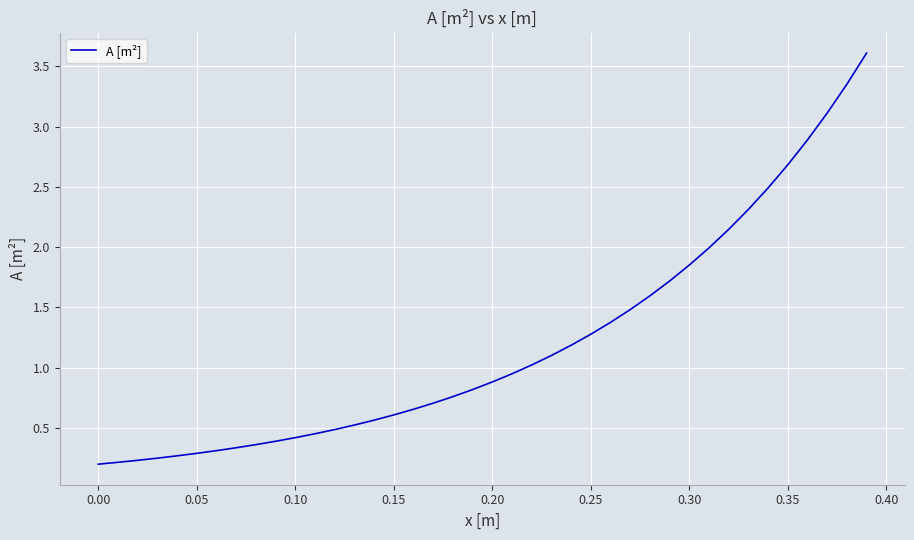

What is the greatest value displayed?

3.6